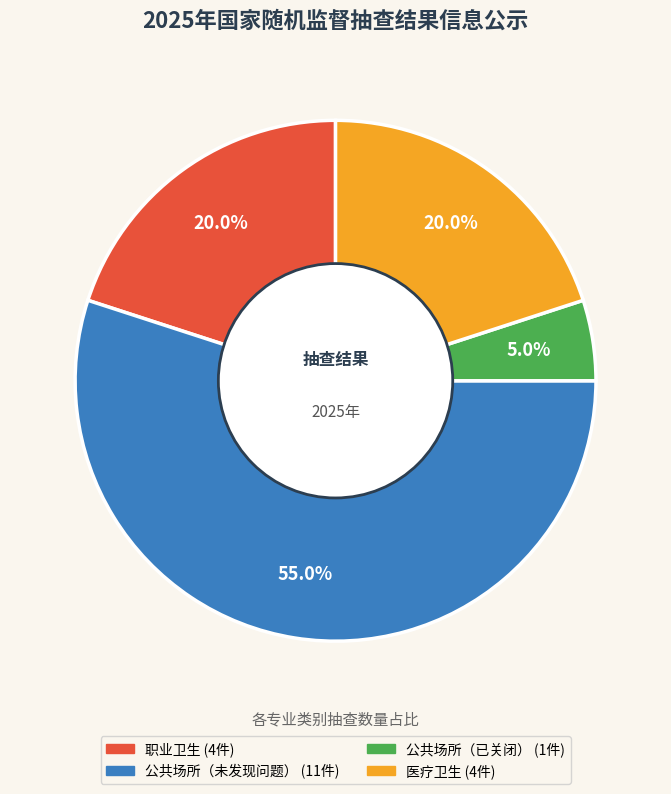

Is there any slice that represents more than half of the pie?

Yes